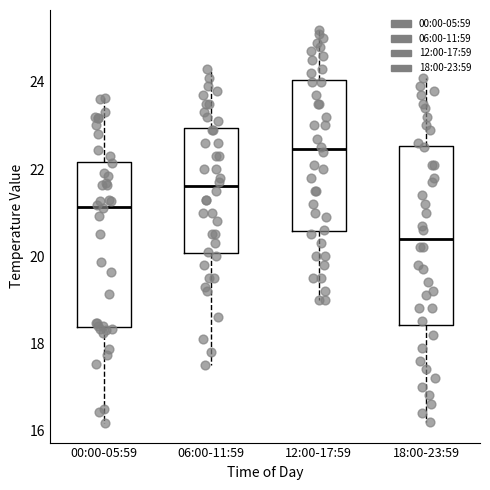

Reading left to right, transcribe this box plot: for each box, give where its median line is, the range the box spans, and where its two whiskers end, as read against the y-axis. The values are not printed on the chart, so give them approximately, as read against the axis.

00:00-05:59: median 21.2, box 18.4 to 22.2, whiskers 16.2 to 23.6
06:00-11:59: median 21.6, box 20.0 to 23.0, whiskers 17.6 to 24.4
12:00-17:59: median 22.4, box 20.6 to 24.0, whiskers 19.0 to 25.2
18:00-23:59: median 20.4, box 18.4 to 22.6, whiskers 16.2 to 24.2